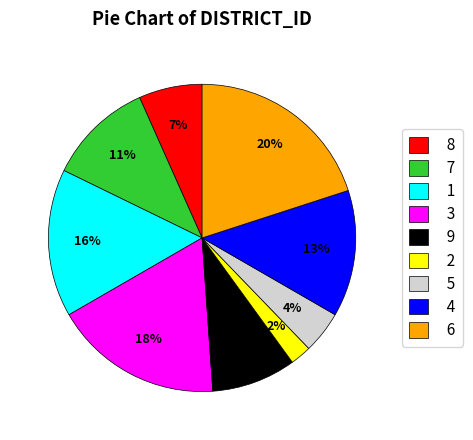

What is the smallest slice in the pie chart?

2